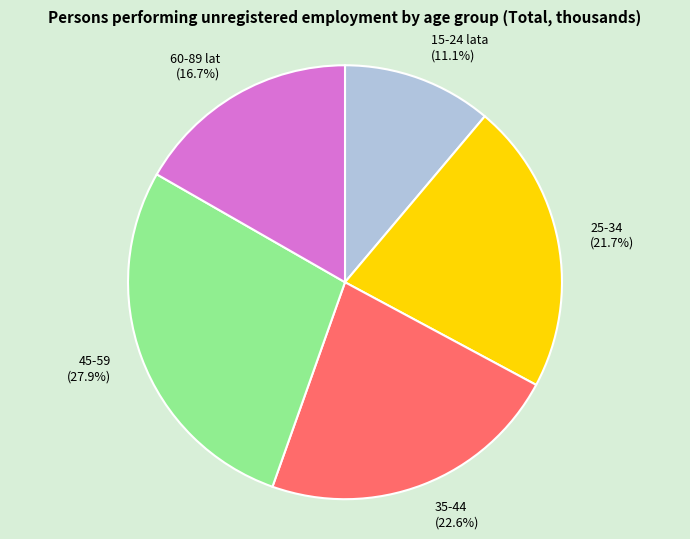

Is 35-44 the majority of the pie?

No